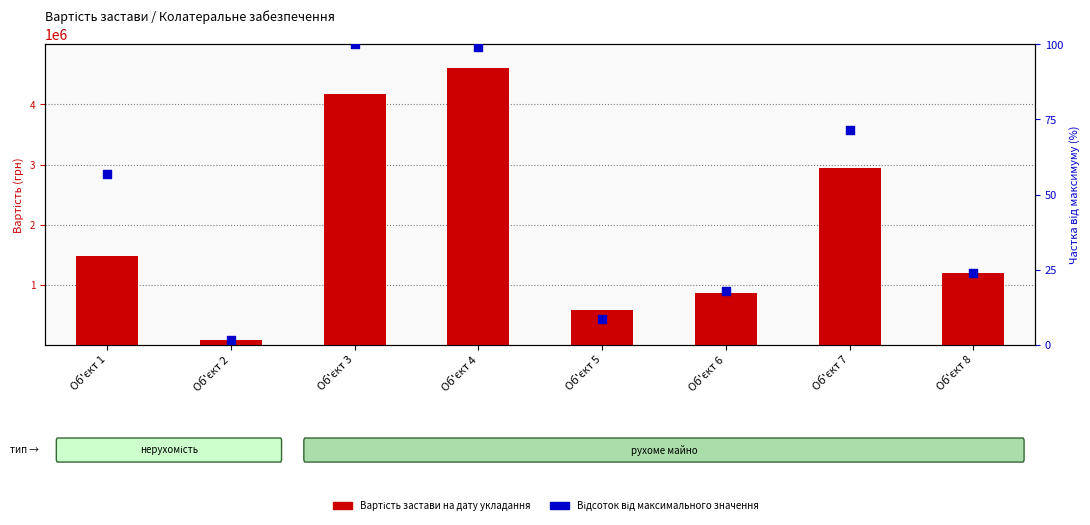

Which series contains the lowest Y value?

Відсоток від максимуму